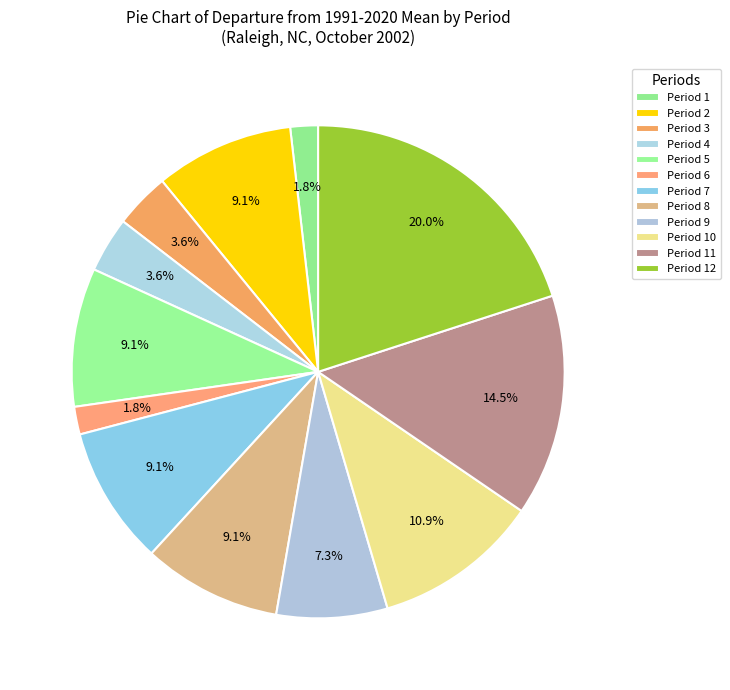

Does Period 8 account for over 50% of the chart?

No